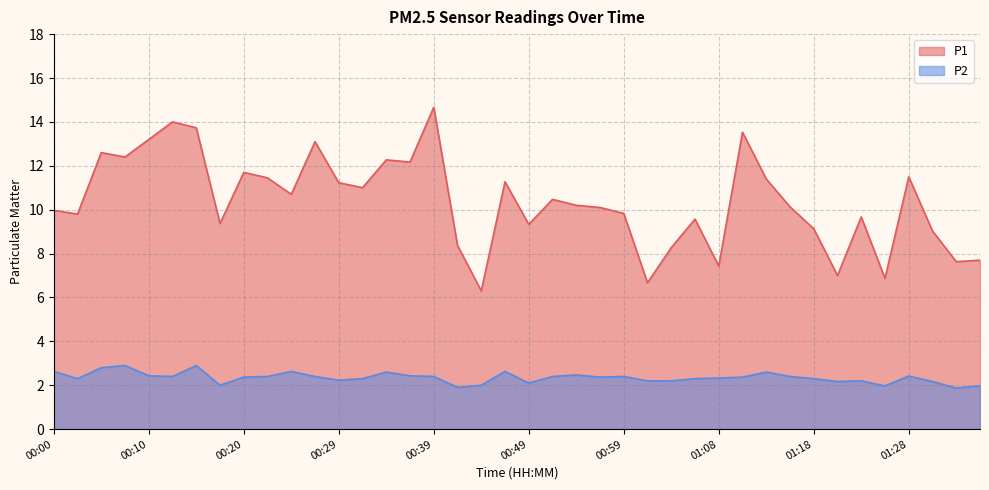

Which category has the highest value across all series?

00:39